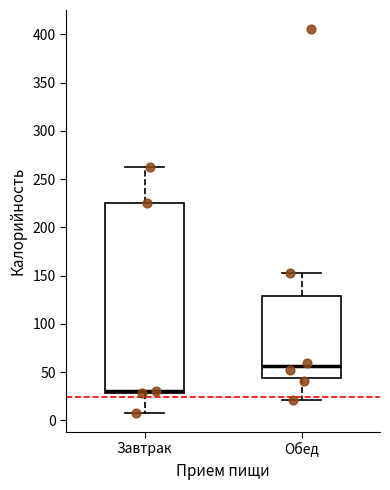

Where is the upper edge of the box for Обед on the y-axis? The values are not printed on the chart, so give them approximately, as read against the axis.

130